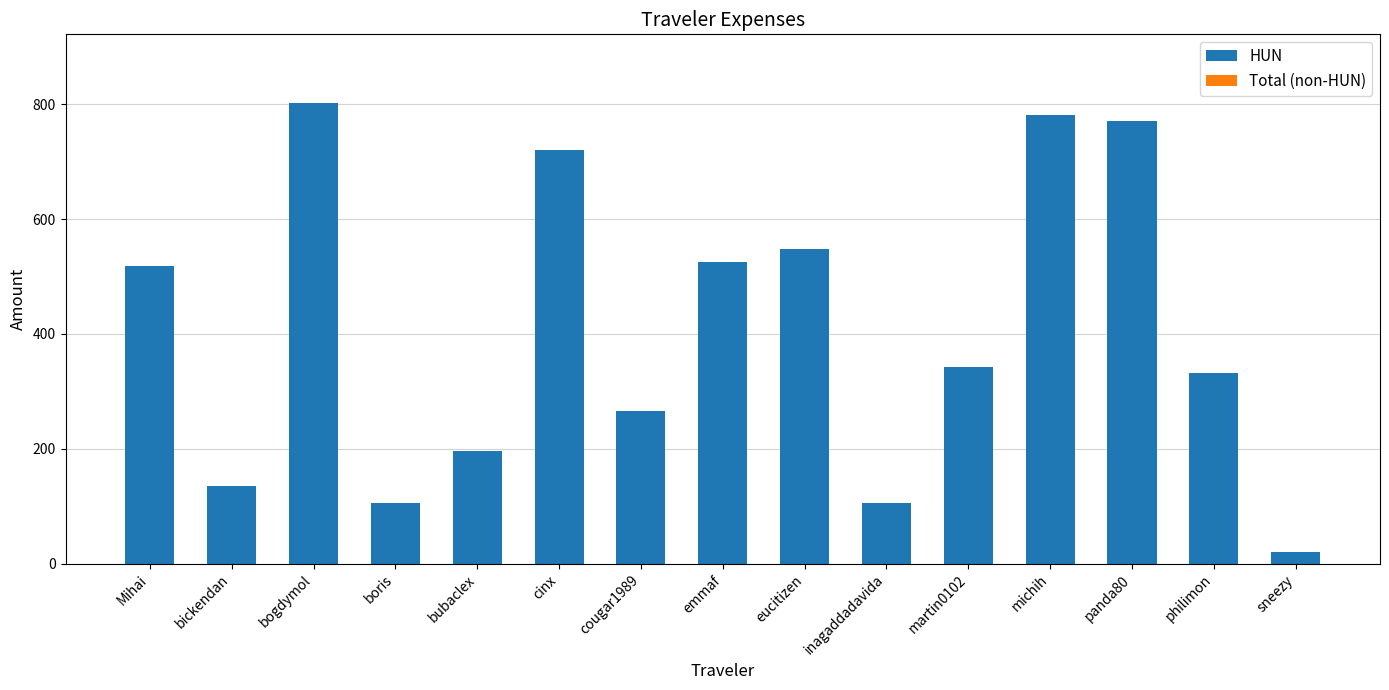

Between philimon and emmaf, which is larger?

emmaf